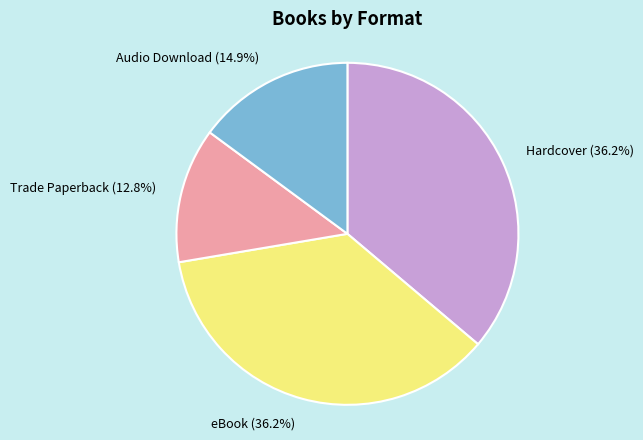

What is the ratio of the value at Audio Download (14.9%) to the value at Hardcover (36.2%)?

0.4